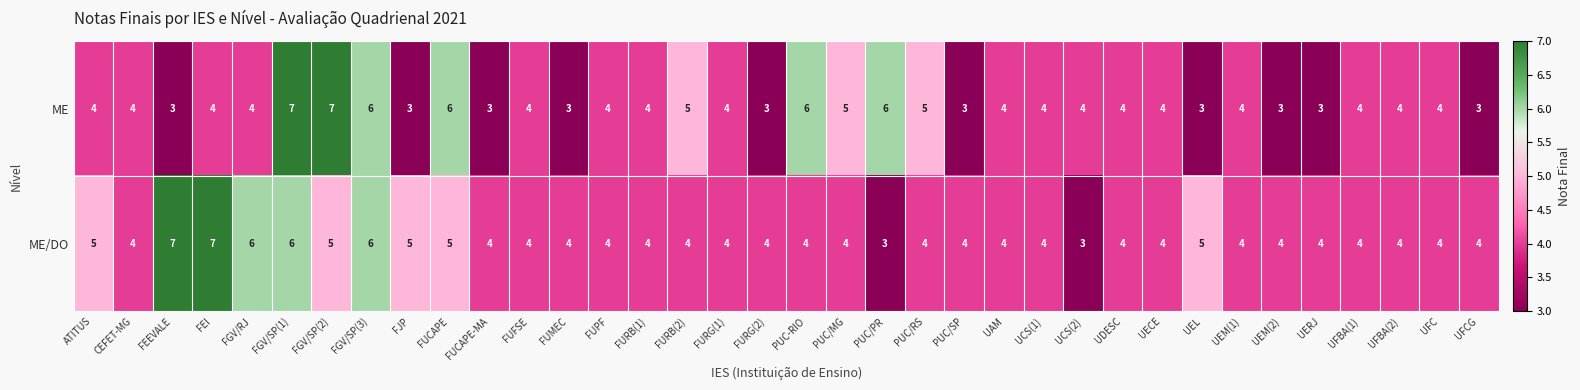

At which category is the sum across all series the highest?

FGV/SP(1)